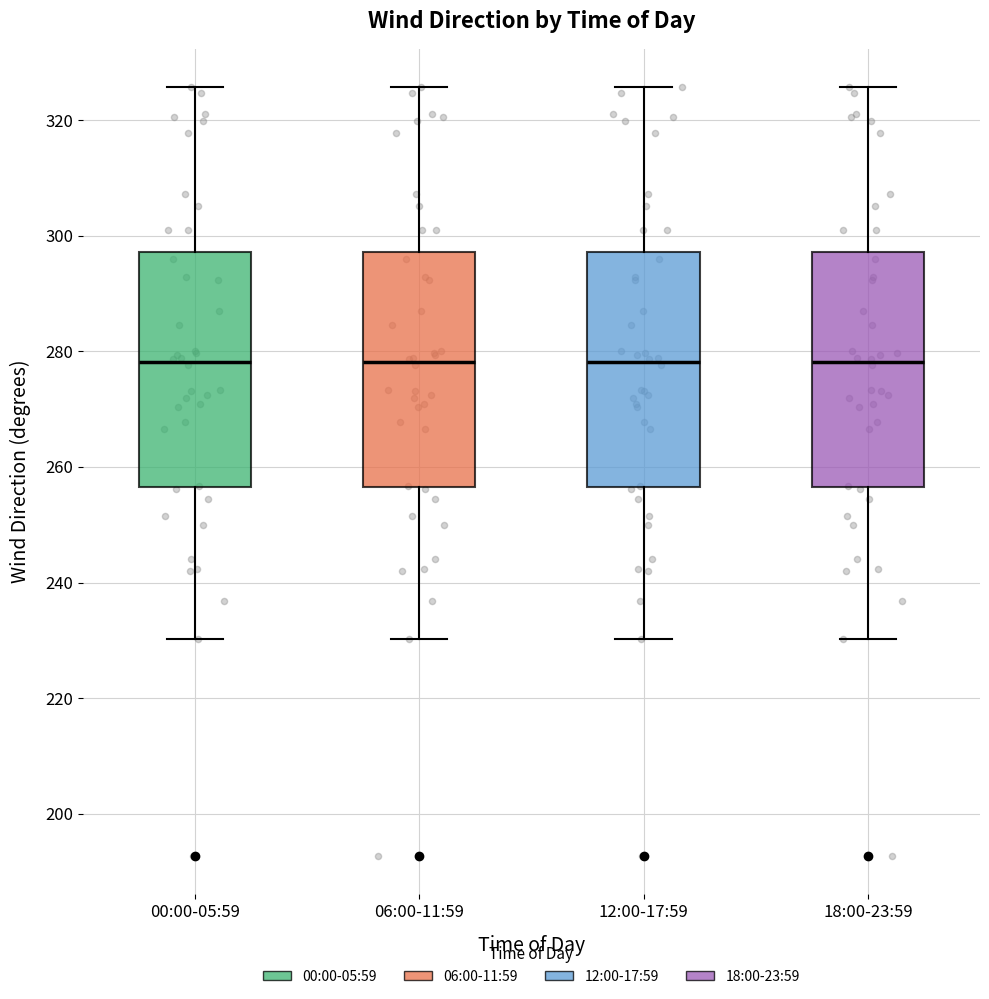

Reading left to right, transcribe this box plot: for each box, give where its median line is, the range the box spans, and where its two whiskers end, as read against the y-axis. The values are not printed on the chart, so give them approximately, as read against the axis.

00:00-05:59: median 278, box 256 to 298, whiskers 230 to 326
06:00-11:59: median 278, box 256 to 298, whiskers 230 to 326
12:00-17:59: median 278, box 256 to 298, whiskers 230 to 326
18:00-23:59: median 278, box 256 to 298, whiskers 230 to 326